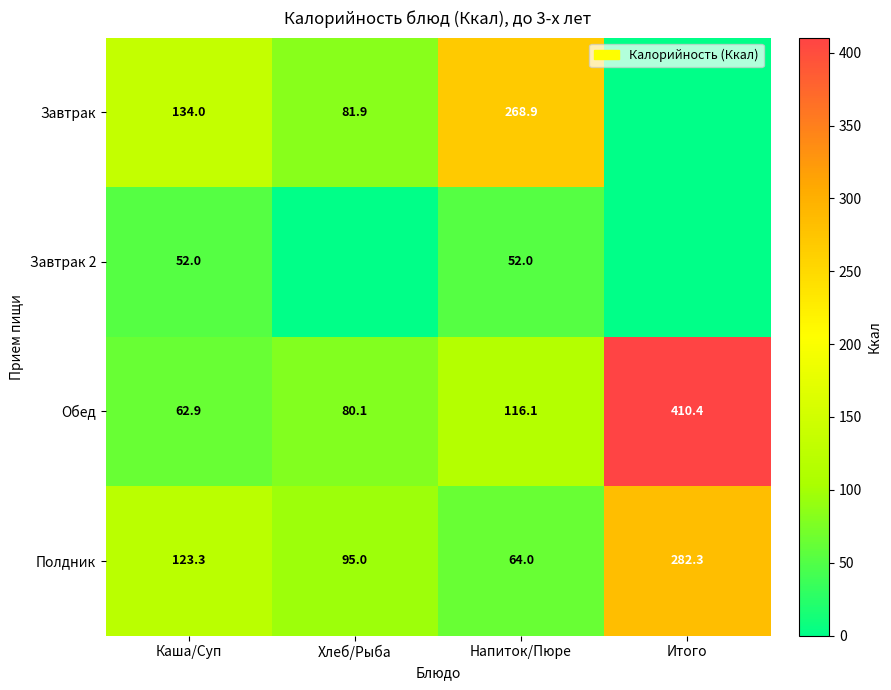

At which category is the sum across all series the highest?

Итого